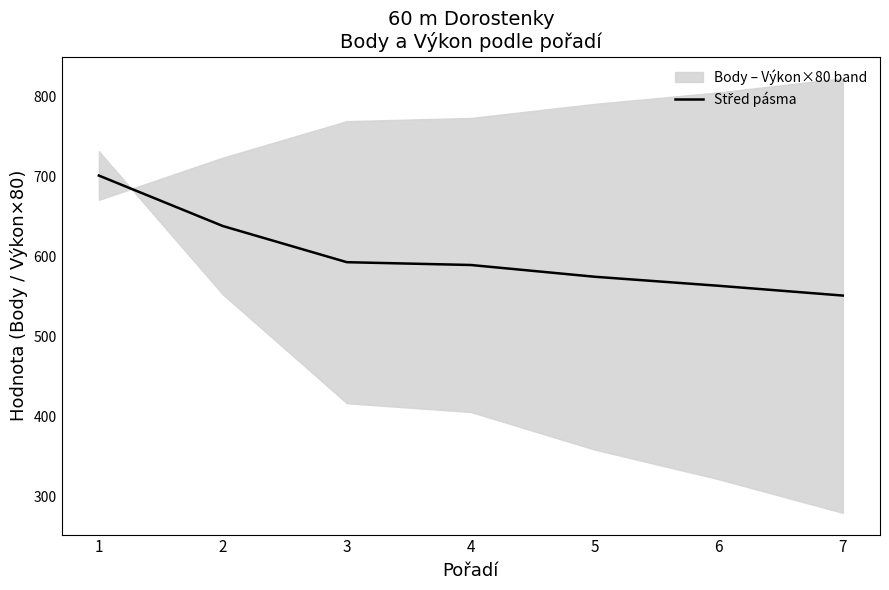

What is the value of the 7th point from the left?

551.6